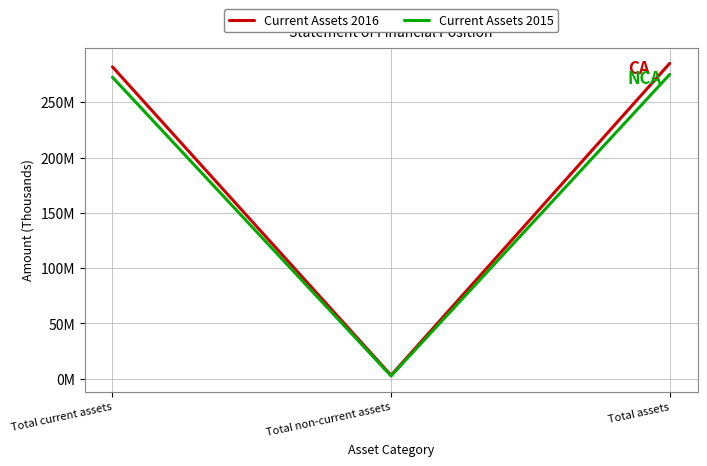

What position from the right is Total non-current assets?

2